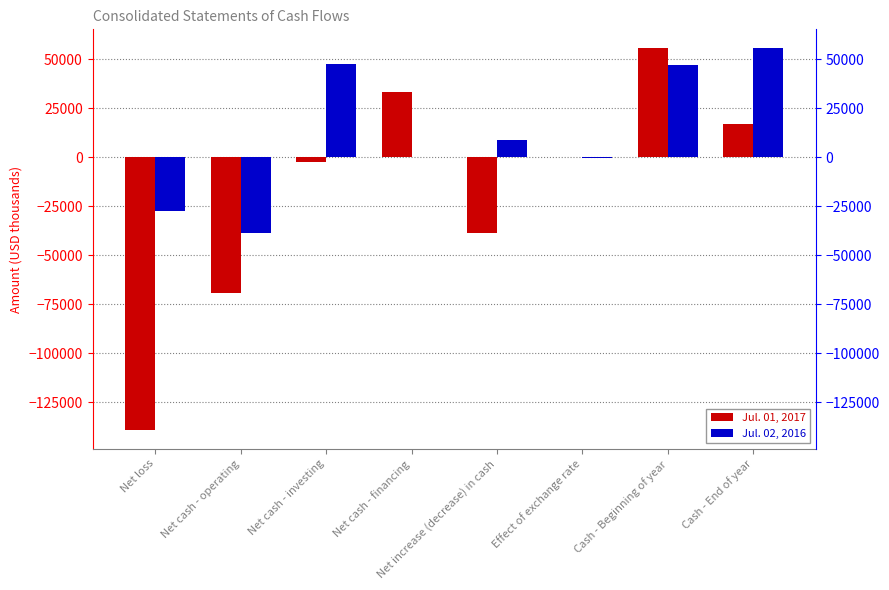

Reading left to right, transcribe all the data shown in this chart.

Jul. 01, 2017: Net loss=-138963	Net cash - operating=-69133	Net cash - investing=-2445	Net cash - financing=33169	Net increase (decrease) in cash=-38409	Effect of exchange rate=-84	Cash - Beginning of year=55525	Cash - End of year=17032
Jul. 02, 2016: Net loss=-27481	Net cash - operating=-38641	Net cash - investing=47467	Net cash - financing=16	Net increase (decrease) in cash=8842	Effect of exchange rate=-264	Cash - Beginning of year=46947	Cash - End of year=55525